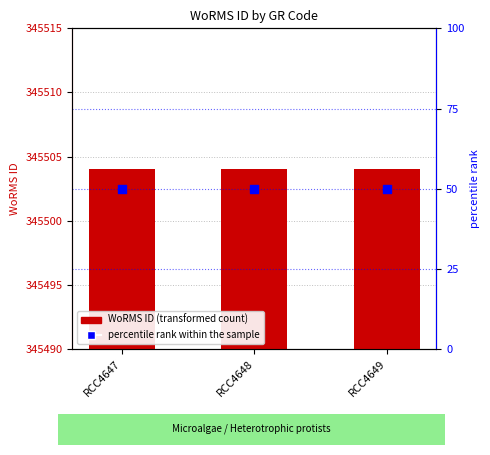

Which series reaches the maximum Y coordinate?

WoRMS ID